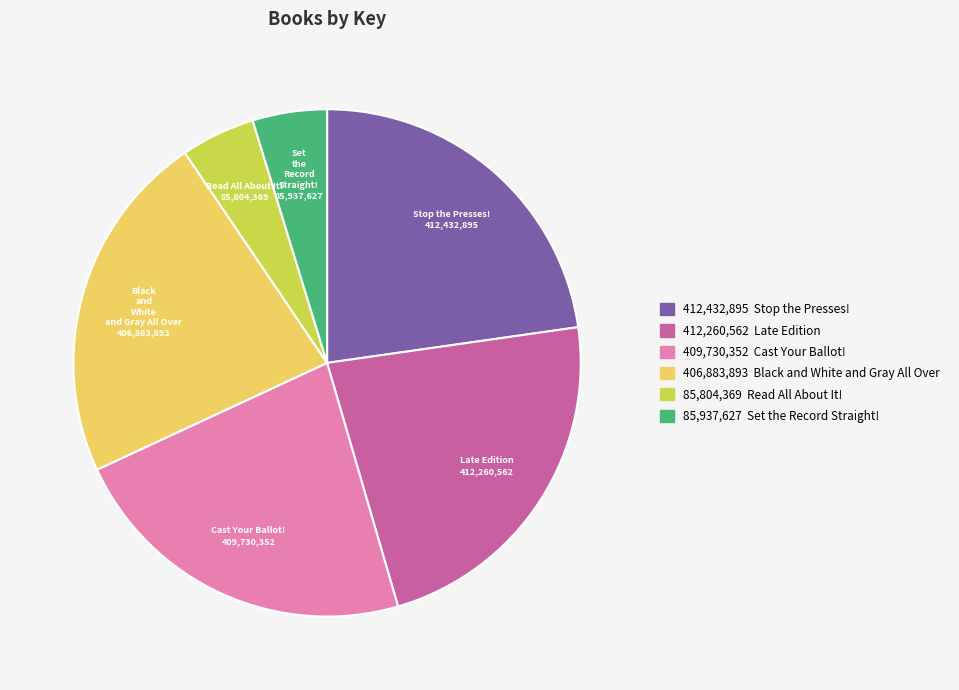

Is there any slice that represents more than half of the pie?

No